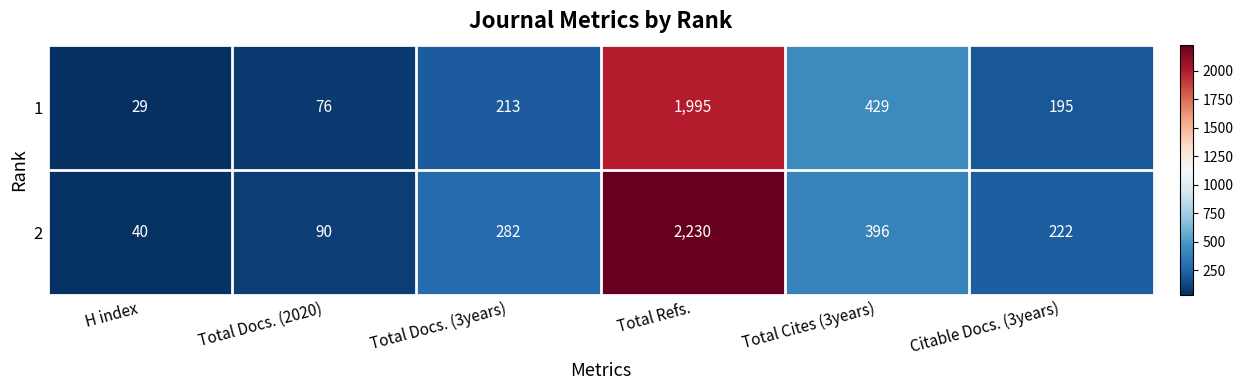

At how many categories does at least one series exceed 1918?

1